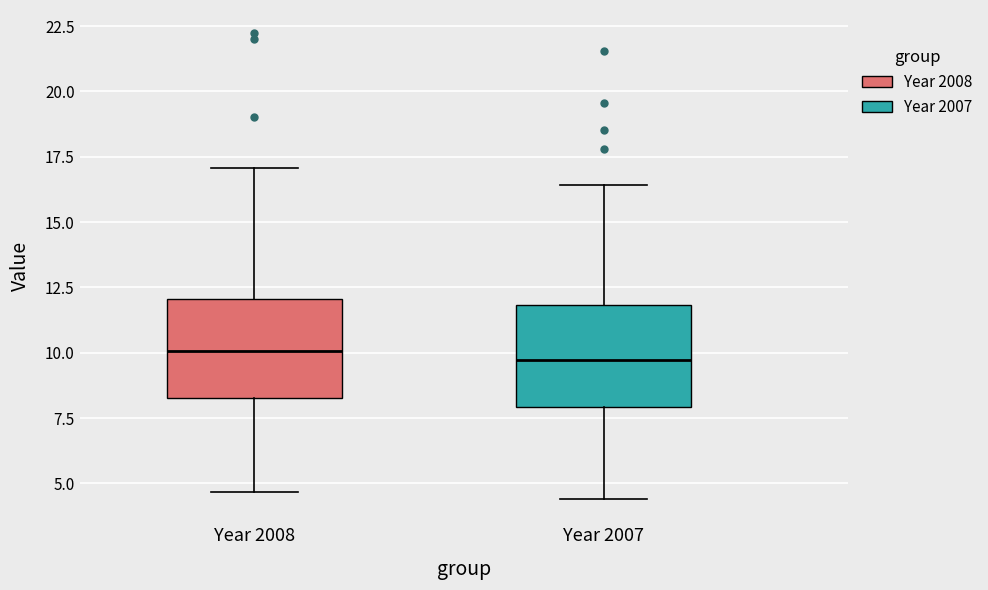

Reading left to right, read every box against the y-axis: the position of its median line, the range the box covers, and the ends of its whiskers. The values are not printed on the chart, so give them approximately, as read against the axis.

Year 2008: median 10.0, box 8.5 to 12.0, whiskers 4.5 to 17.0
Year 2007: median 9.5, box 8.0 to 12.0, whiskers 4.5 to 16.5